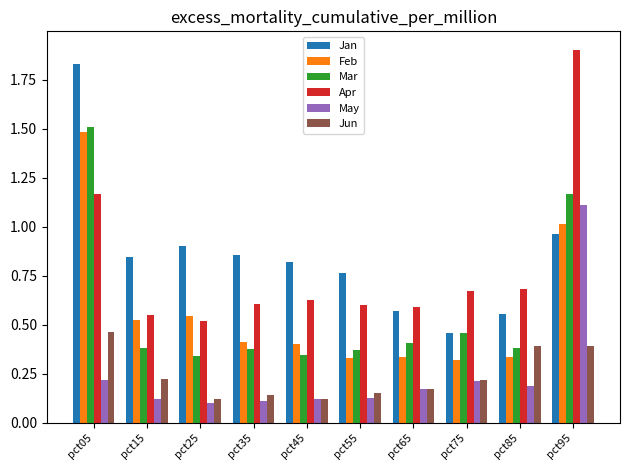

Which series changed the most between pct15 and pct75?

Jan